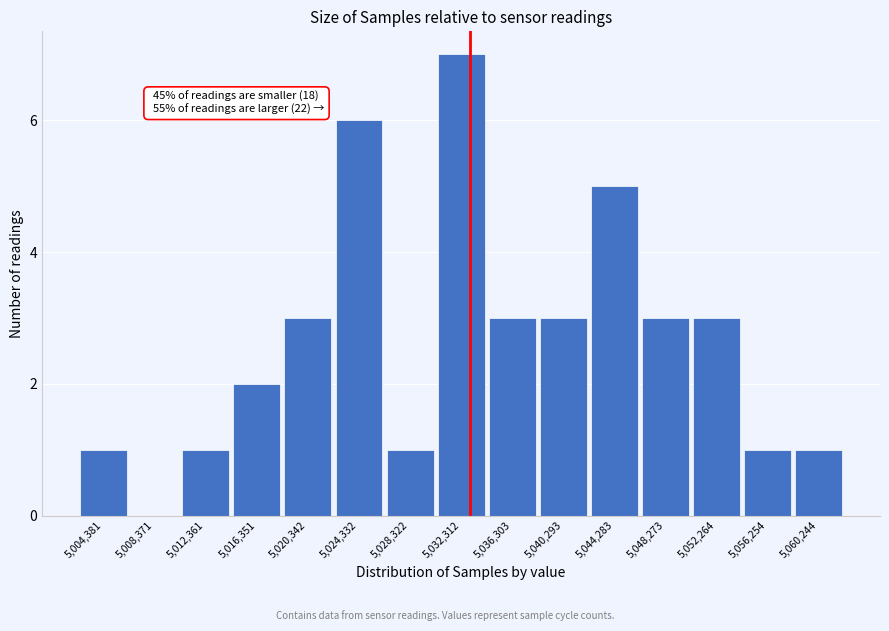

Reading right to left, what are all the values shown in this chart?

5,060,244=1	5,056,254=1	5,052,264=3	5,048,273=3	5,044,283=5	5,040,293=3	5,036,303=3	5,032,312=7	5,028,322=1	5,024,332=6	5,020,342=3	5,016,351=2	5,012,361=1	5,008,371=0	5,004,381=1